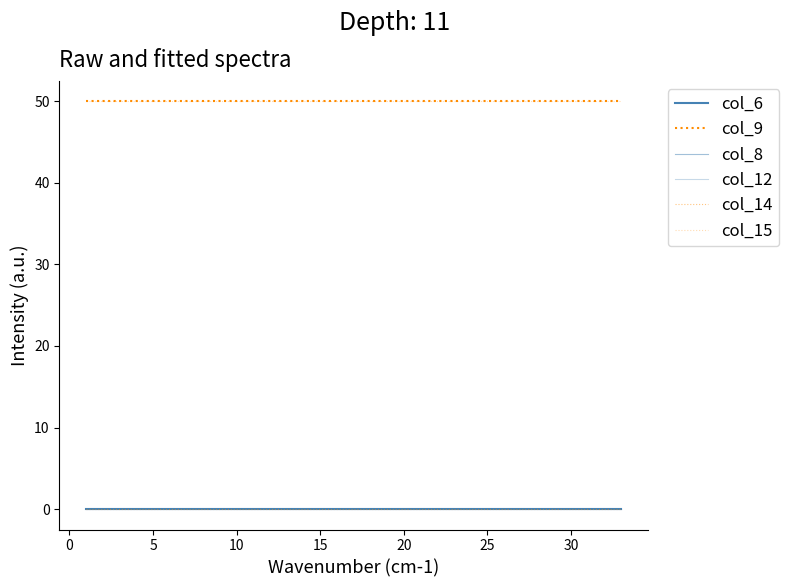

Is this an area chart (filled region under the line)?

No